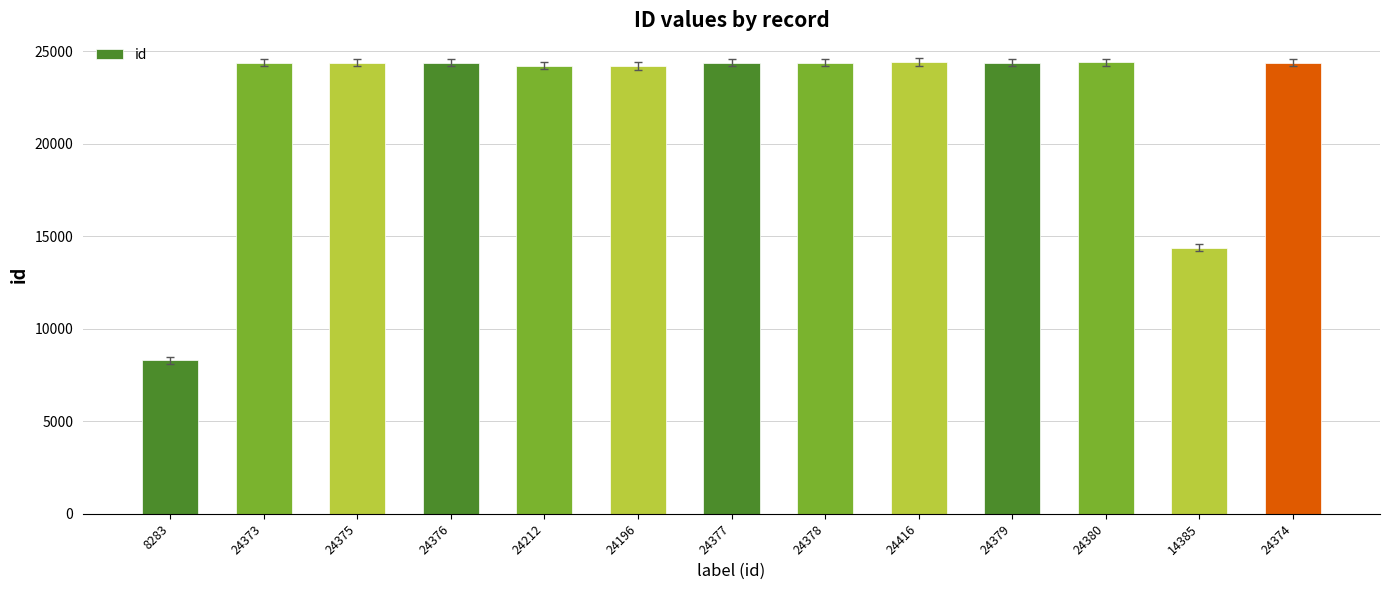

Which category has the lowest value across all series?

8283